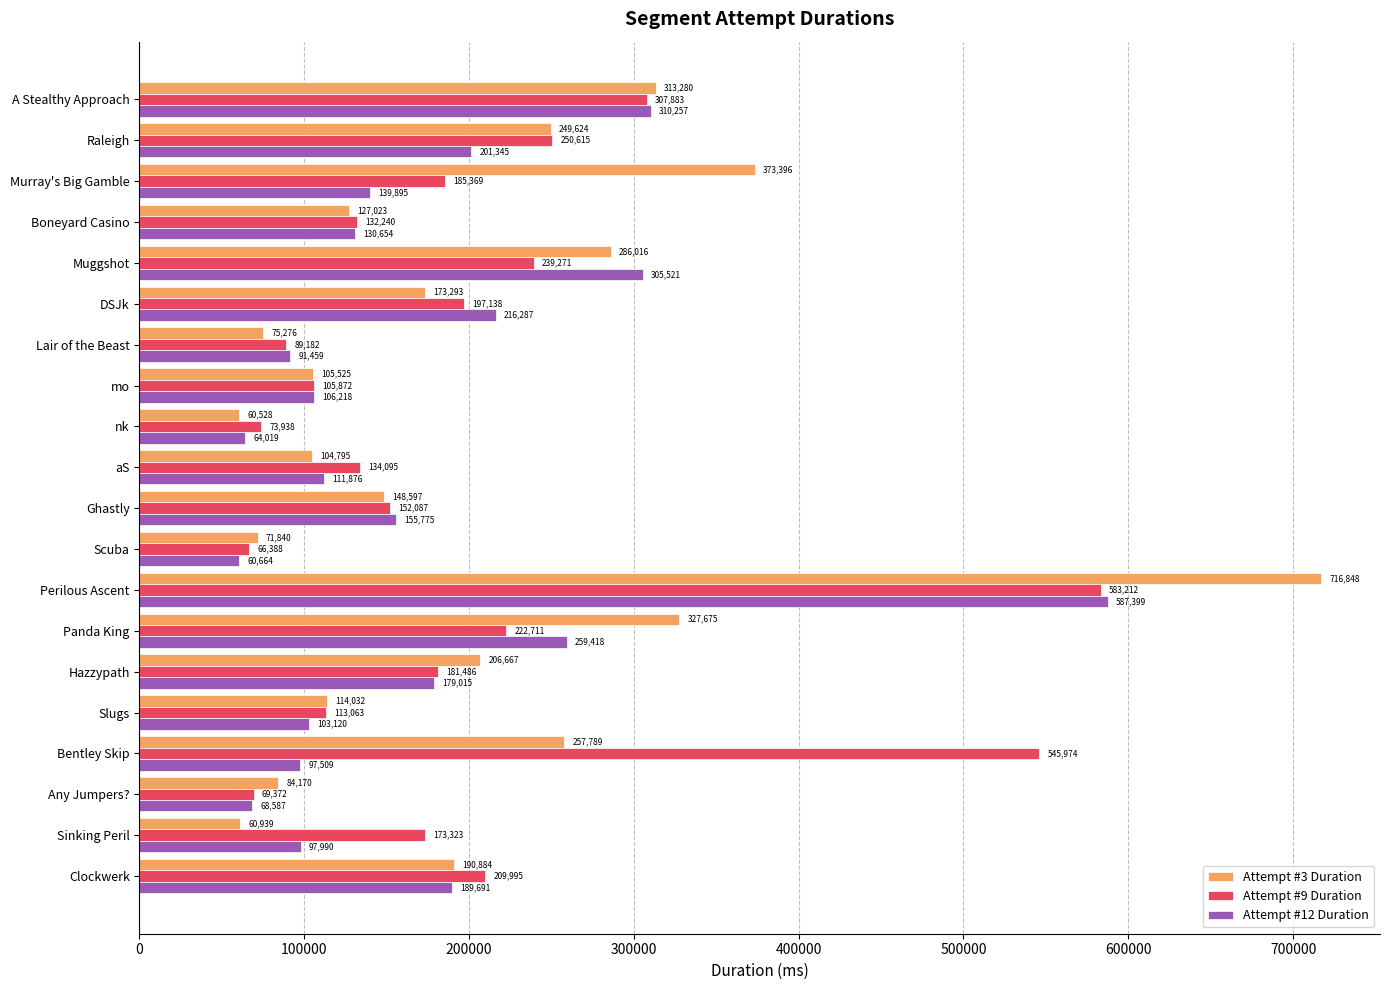

Which series has the widest spread of values?

Attempt #3 Duration